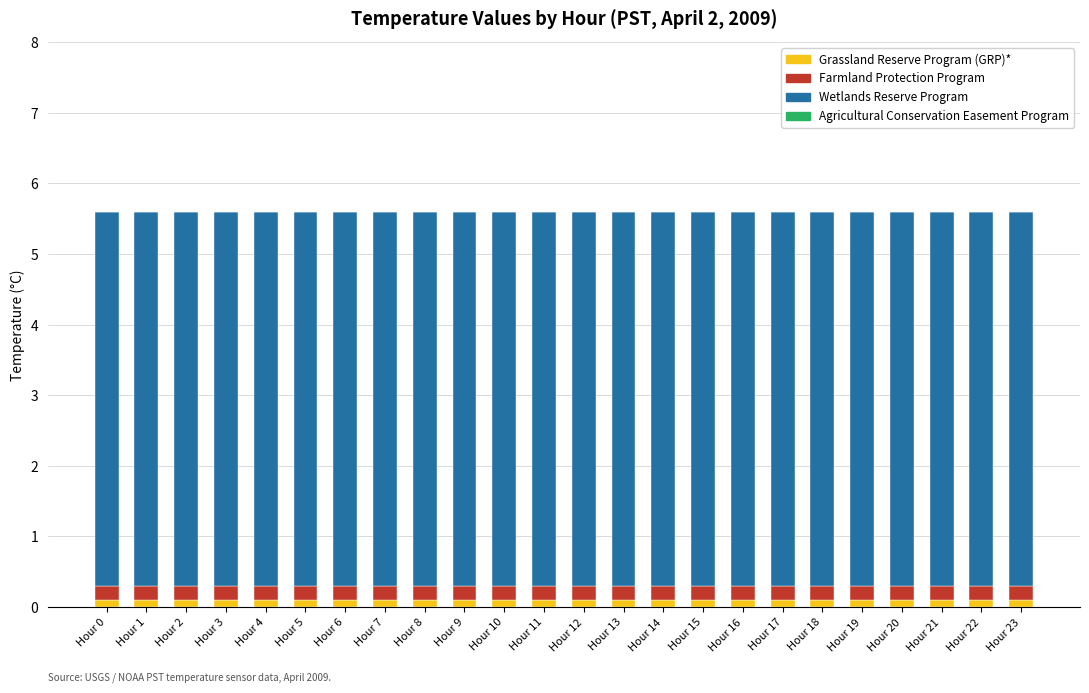

Is it true that Grassland Reserve Program (GRP)* equals 0.1 at Hour 7?

True